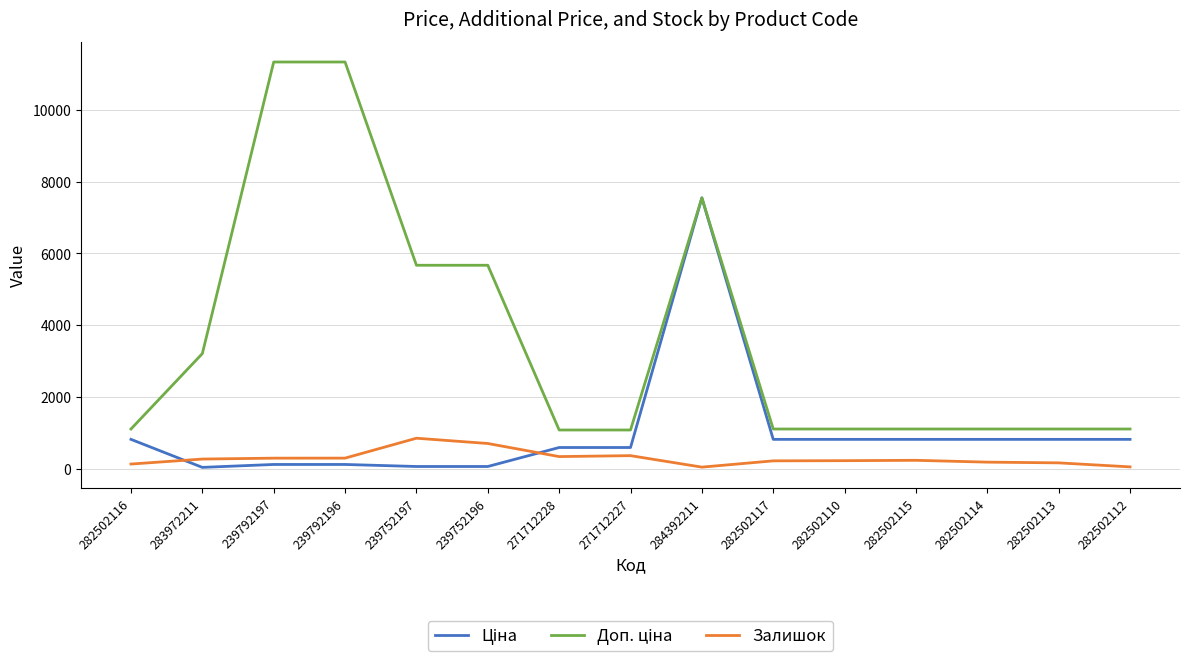

What is the difference between the highest and lowest values at 271712227?

715.5